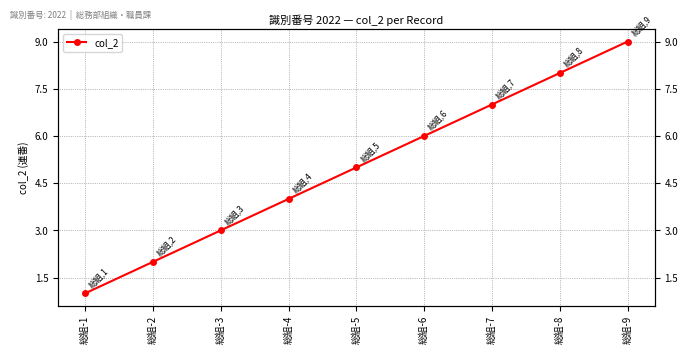

At which label is the value closest to 5?

総組-5